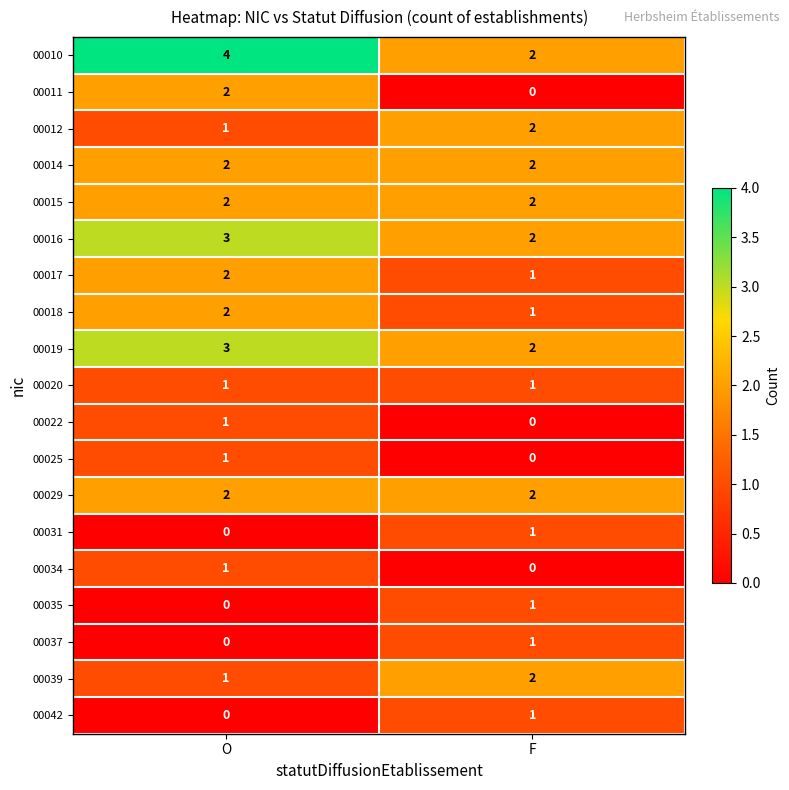

Rank the categories by 00039 value from lowest to highest.

O, F